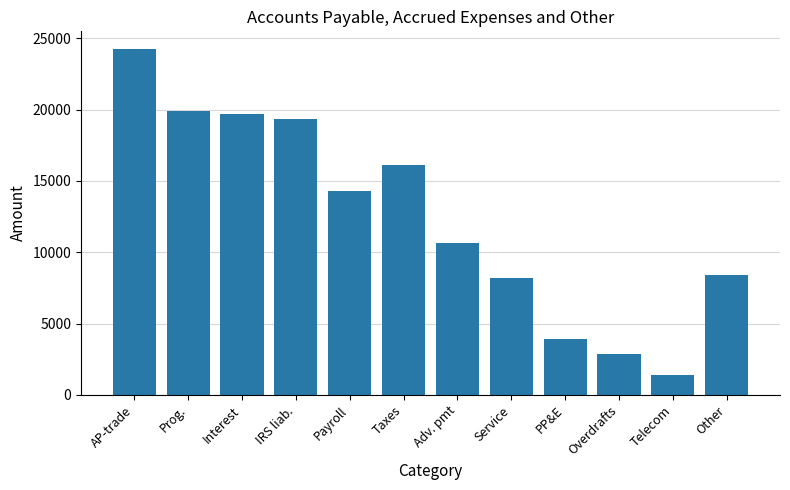

What is the greatest value displayed?

24282